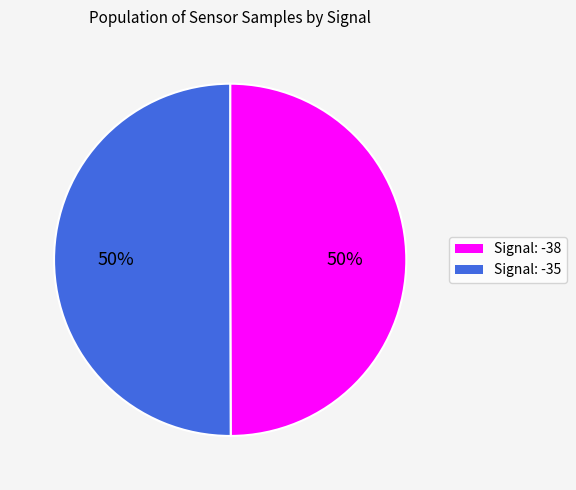

Is the sum of Signal: -38 and Signal: -35 greater than half?

Yes